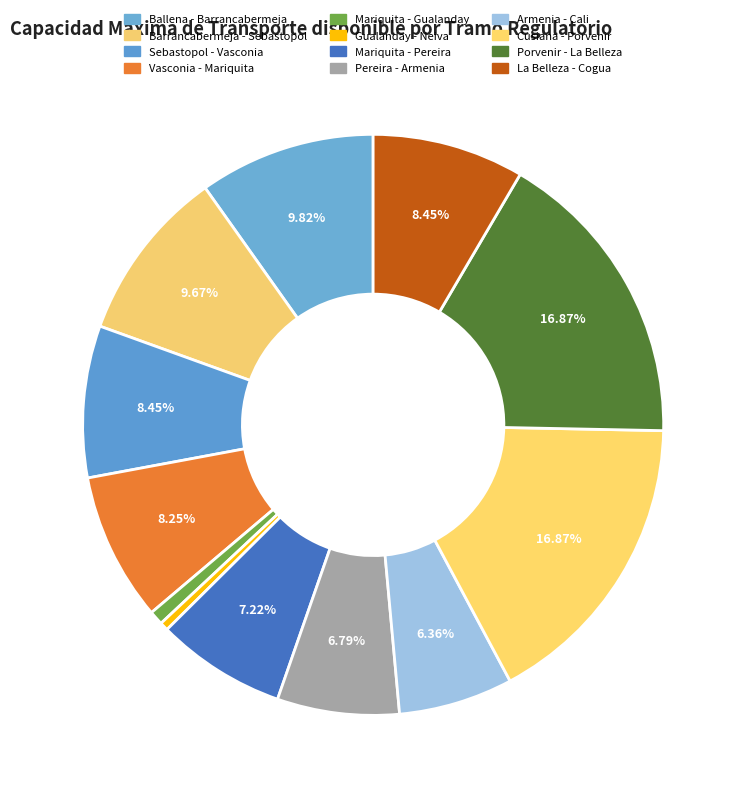

To the nearest percent, what is the average slice percentage?

8%